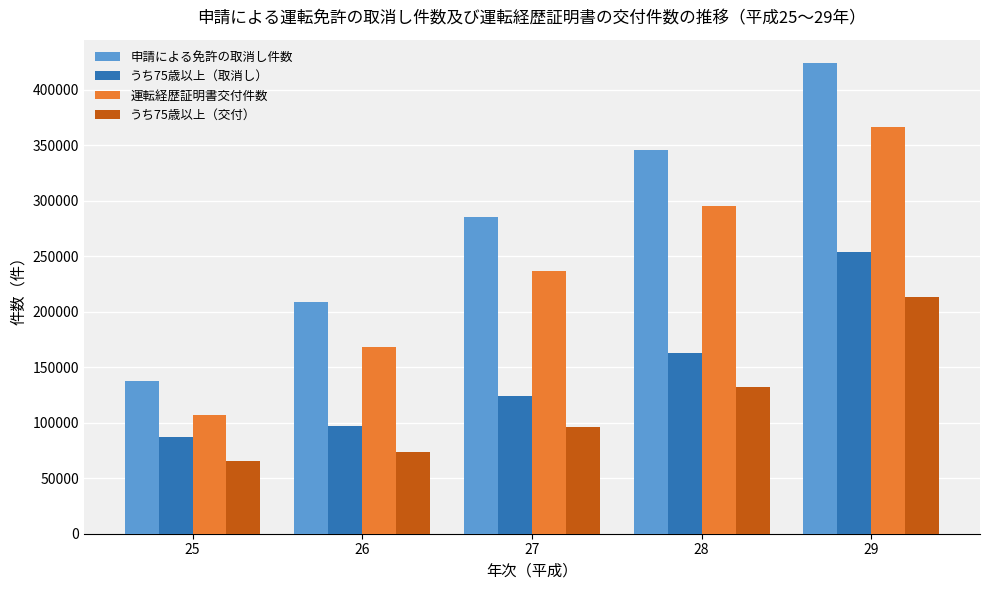

Which series changed the most between 25 and 28?

申請による免許の取消し件数